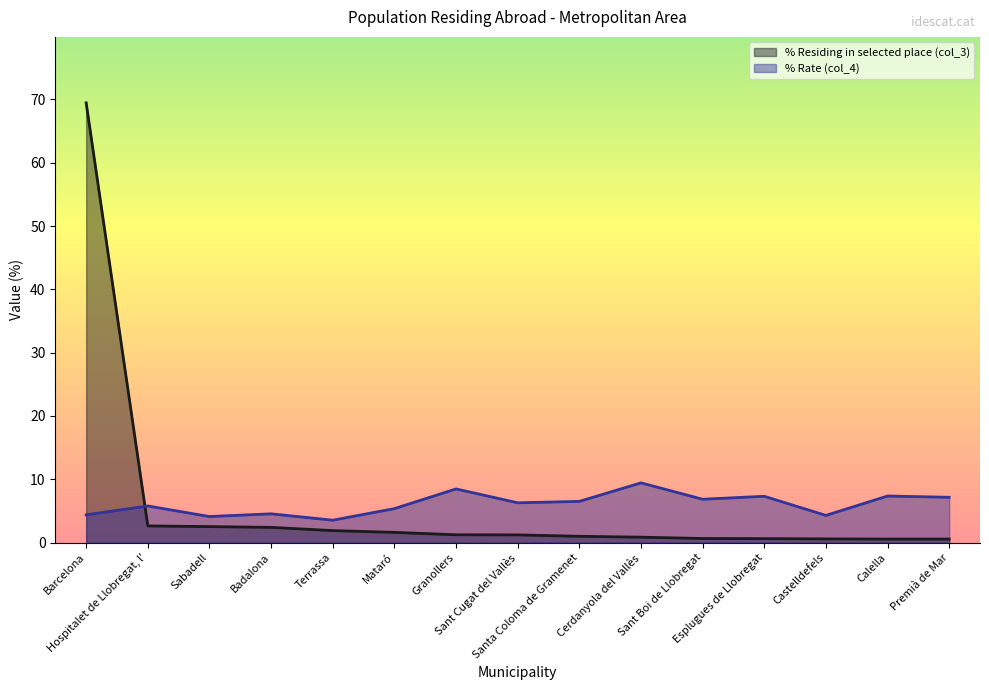

What is the difference between the % Rate (col_4) values at Barcelona and Santa Coloma de Gramenet?

2.1